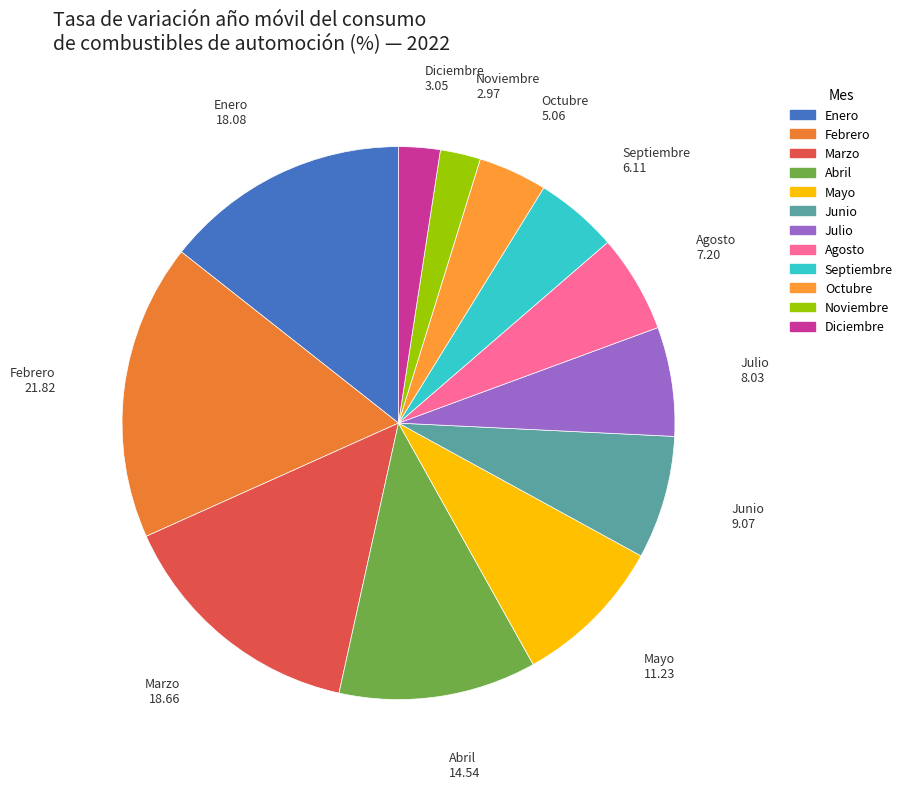

Which category has the biggest portion of the pie?

Febrero